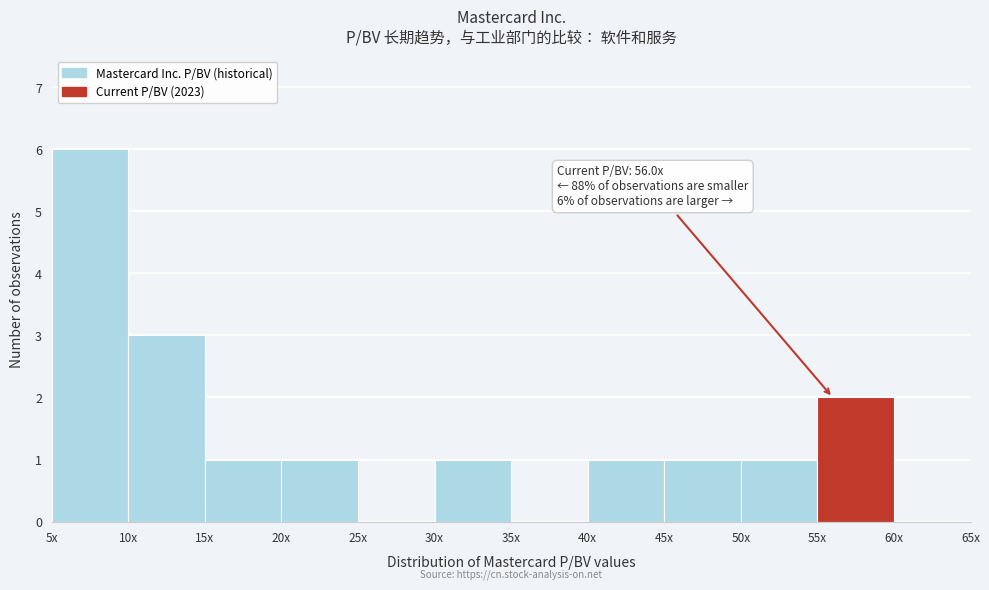

Reading left to right, extract all data points from this chart.

5x=6	10x=3	15x=1	20x=1	25x=0	30x=1	35x=0	40x=1	45x=1	50x=1	55x=2	60x=0